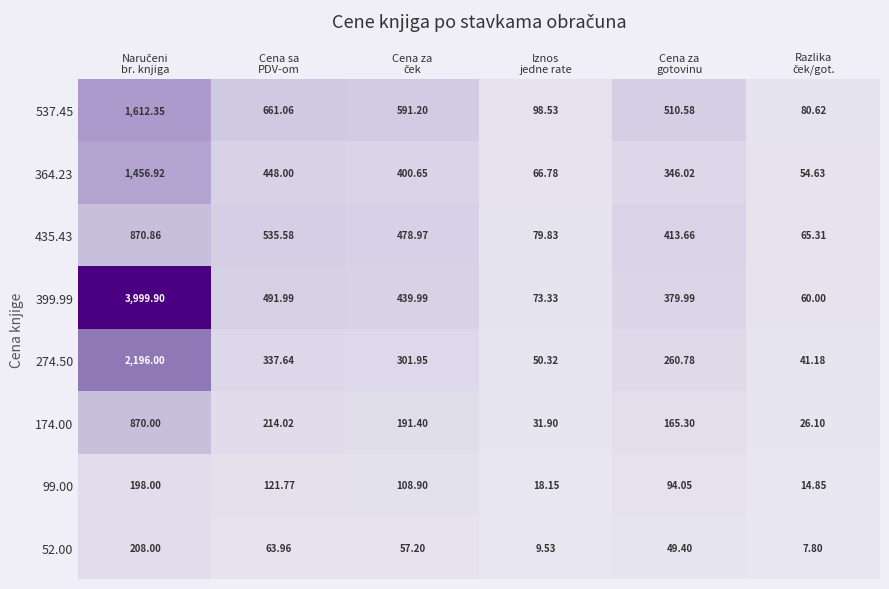

Count the number of data series in this chart.

8